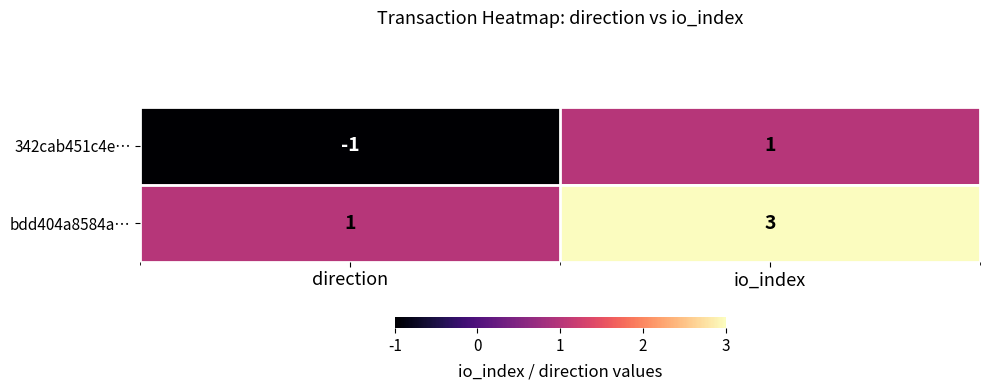

Where is 342cab451c4e… nearest to the value 0?

direction